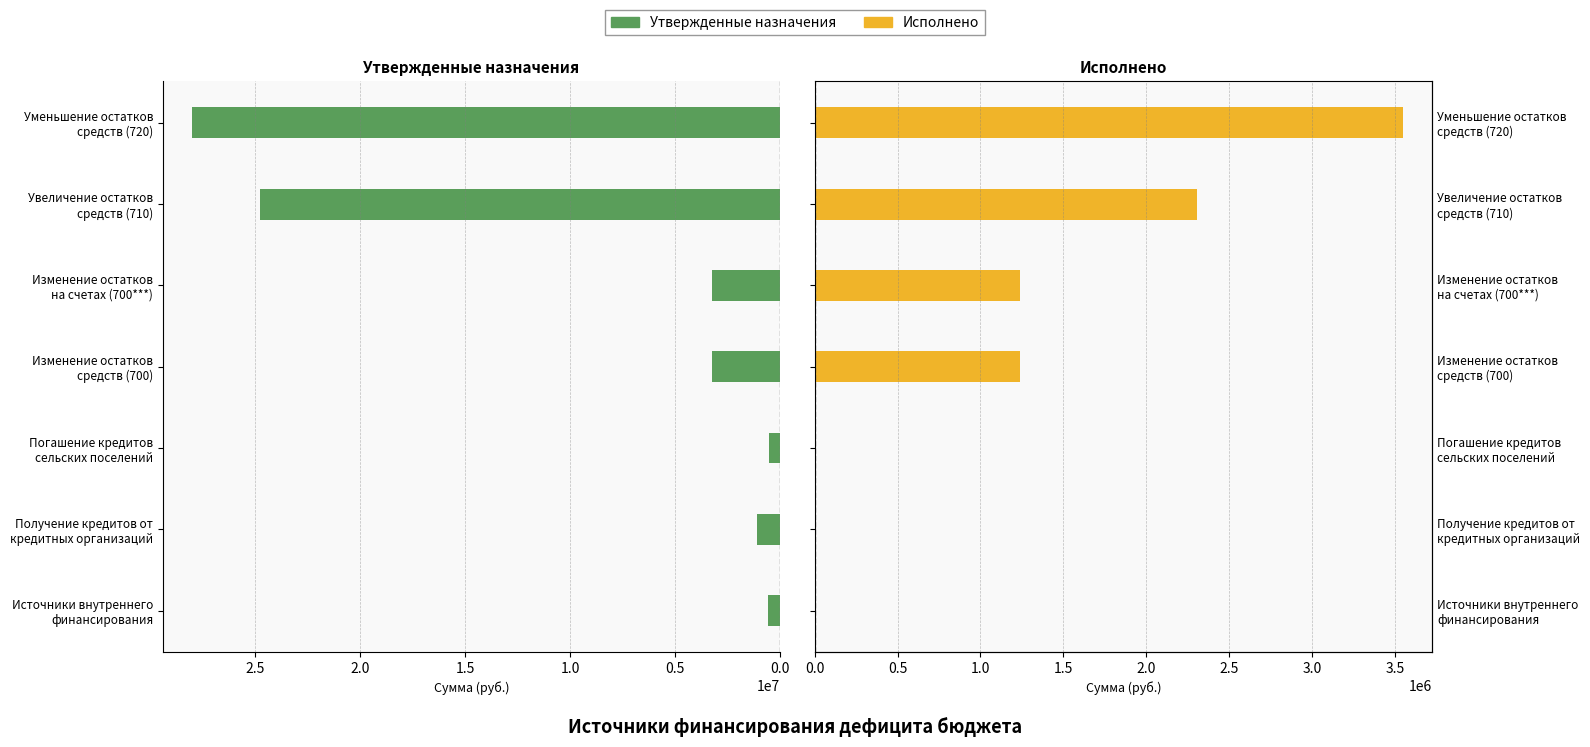

The Утвержденные назначения series shows 242928.7 at Погашение кредитов сельских поселений. True or false?

False